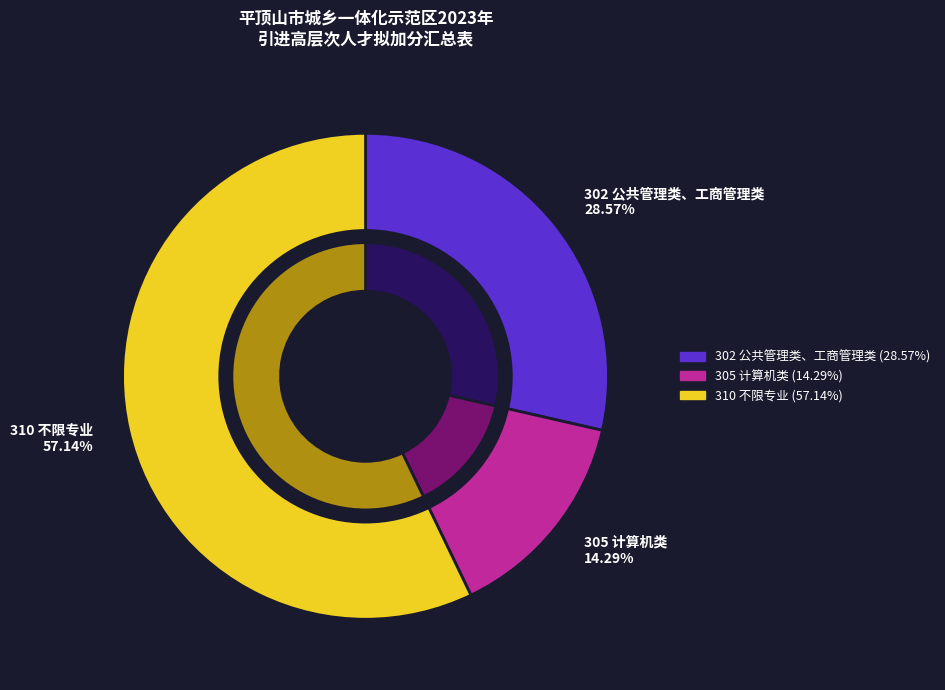

Rank the categories by value from highest to lowest.

310 不限专业, 302 公共管理类、工商管理类, 305 计算机类